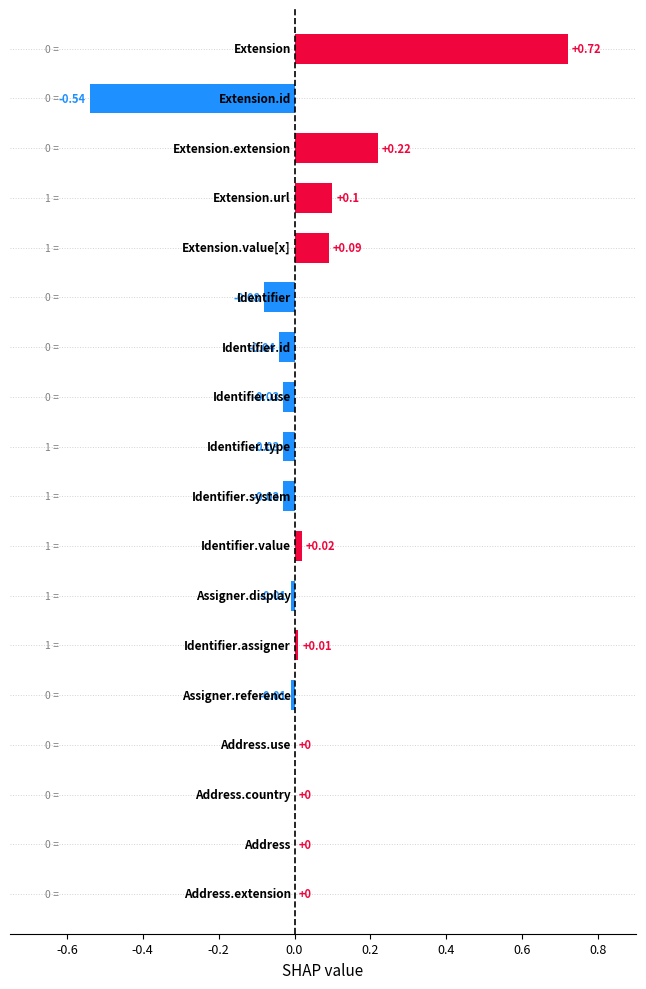

What is the sum of all values?

0.4